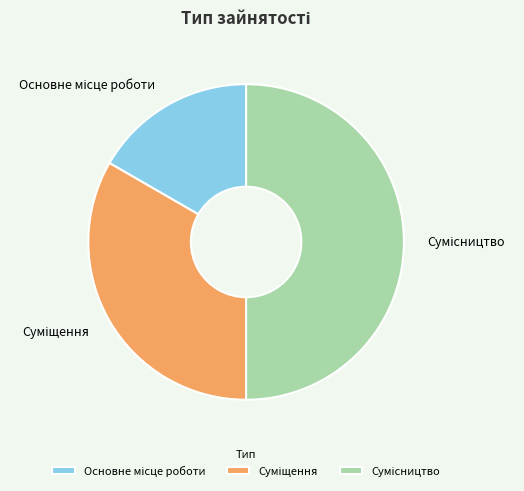

Count the number of slices in the pie.

3